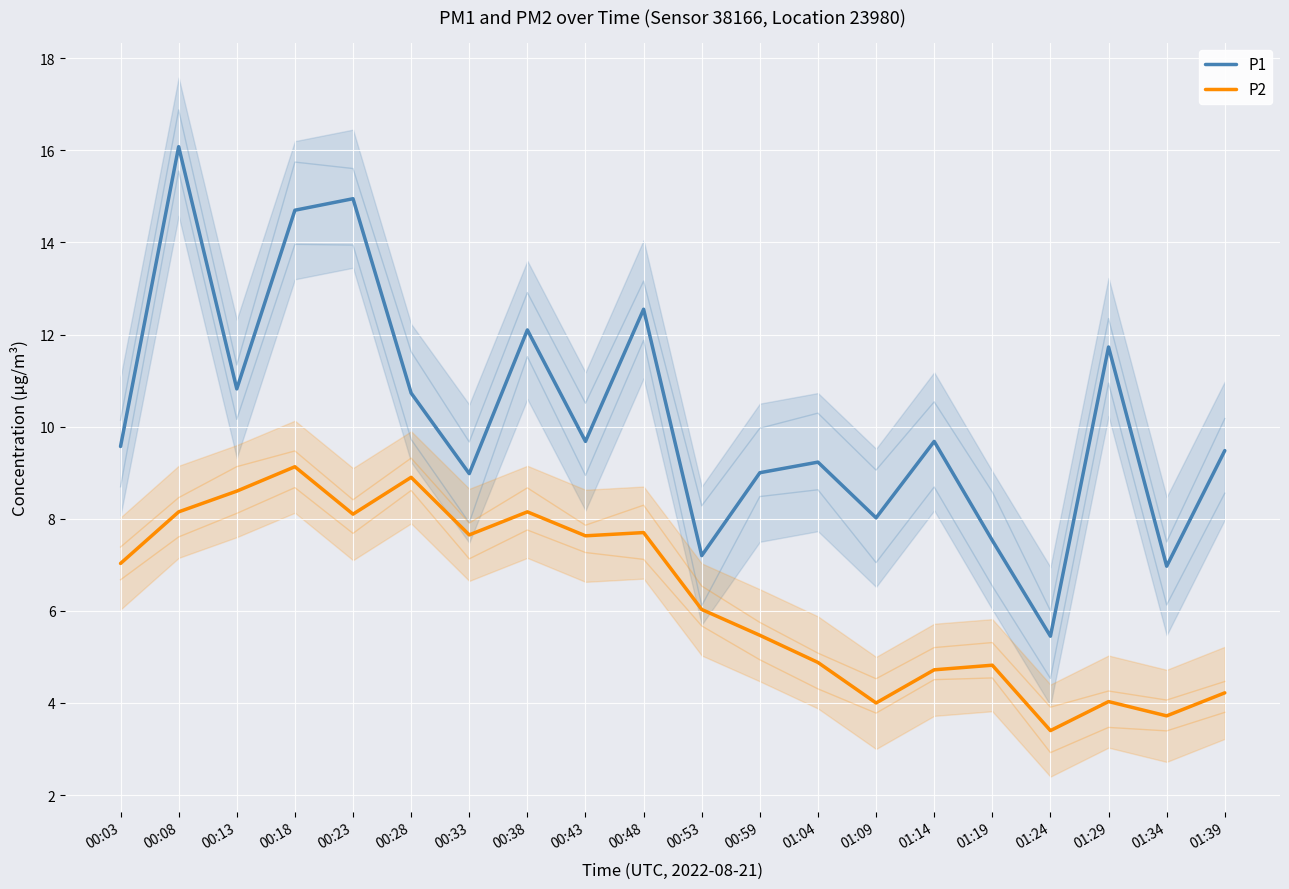

How many distinct data groups are displayed?

2